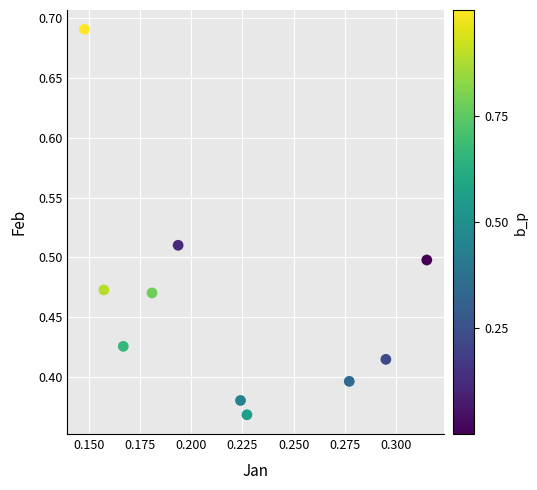

What is the range of Y values (max minus min)?

0.3